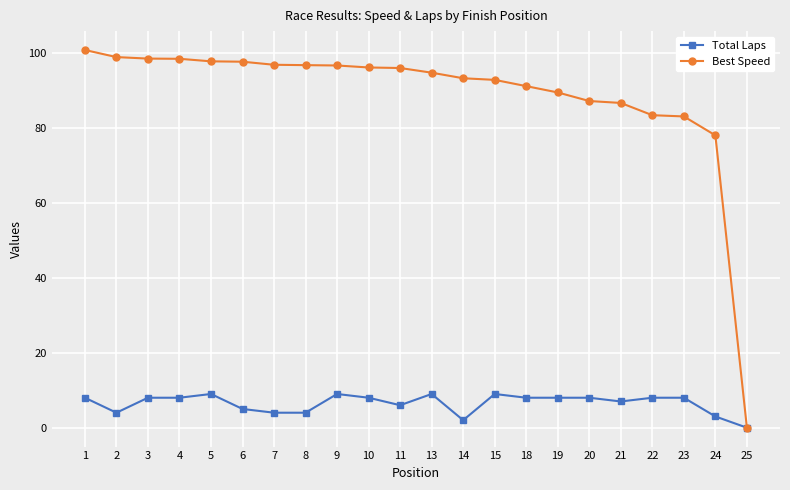

At which label is Best Speed closest to 50?

24